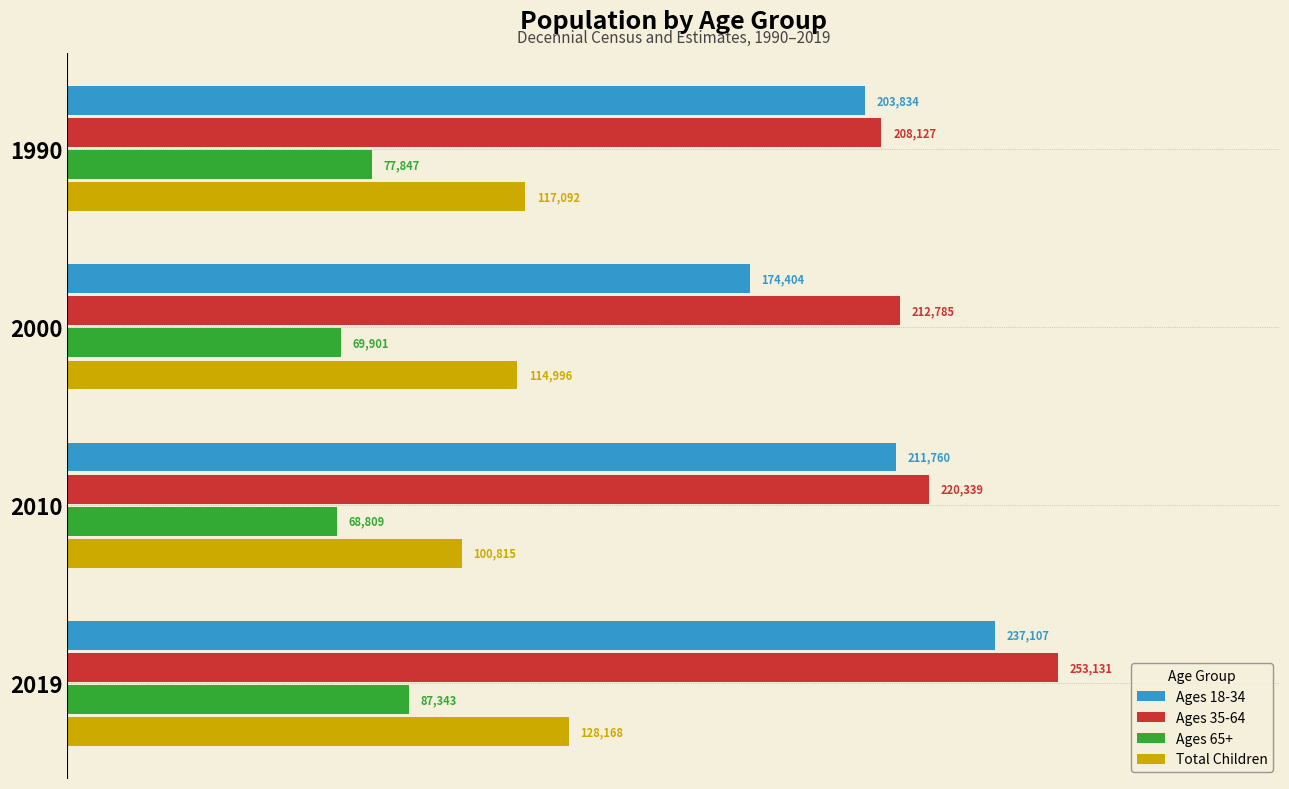

The value of Ages 65+ at 2000 is 31020. True or false?

False